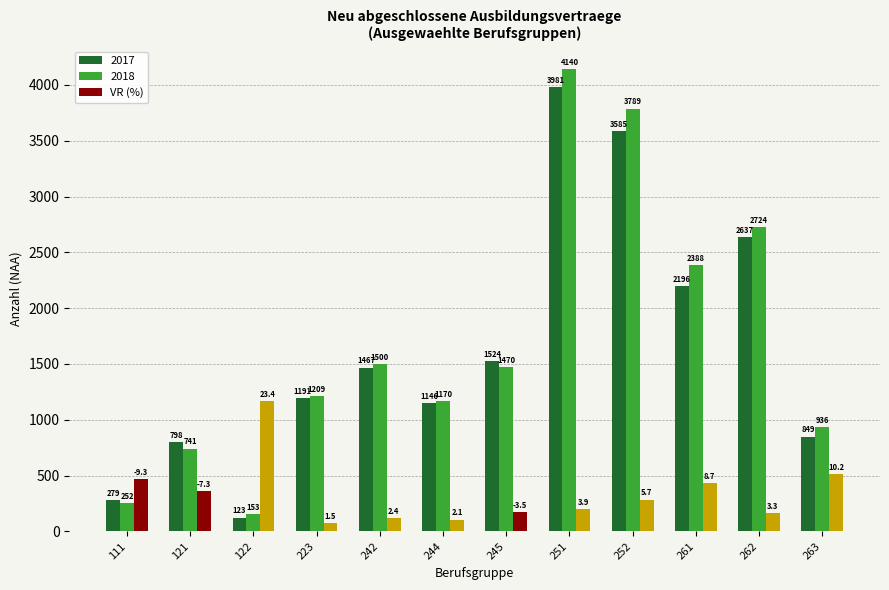

Rank the categories by 2017 value from highest to lowest.

251, 252, 262, 261, 245, 242, 223, 244, 263, 121, 111, 122